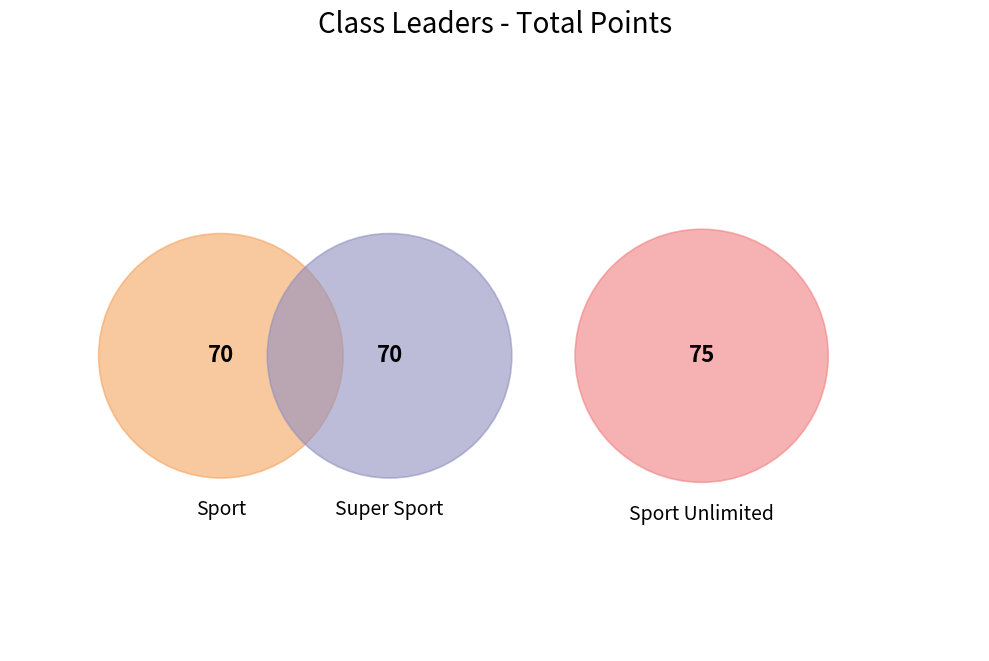

To the nearest percent, what is the difference between the largest and smallest slice percentages?

2%